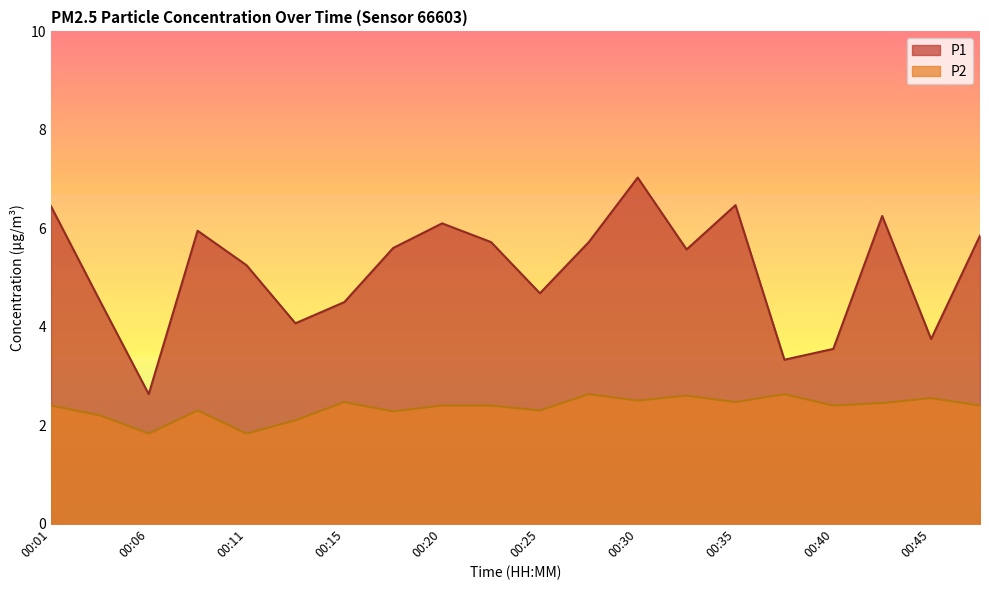

What is the average value of the P2 series?

2.4